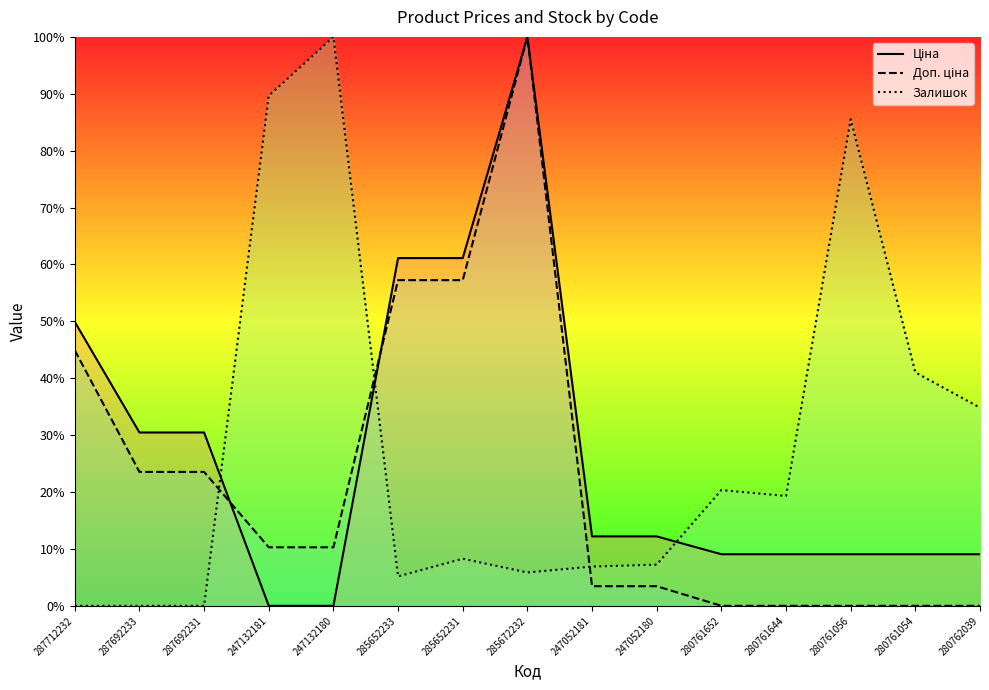

True or false: Залишок has more than 1 interior local peaks.

True